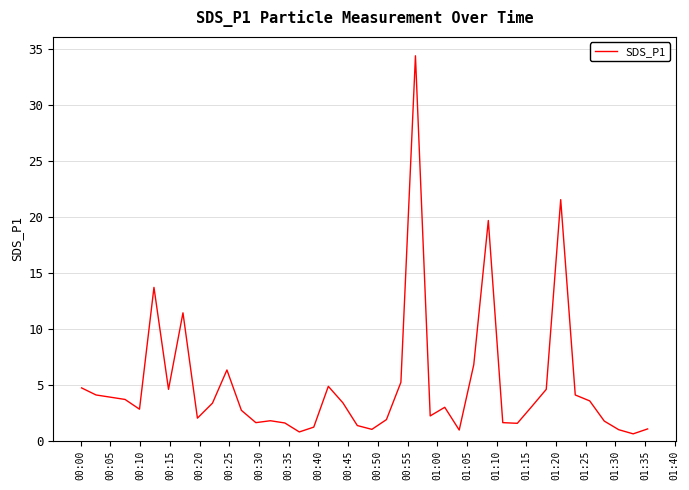

What is the difference between the maximum and minimum values?

33.7